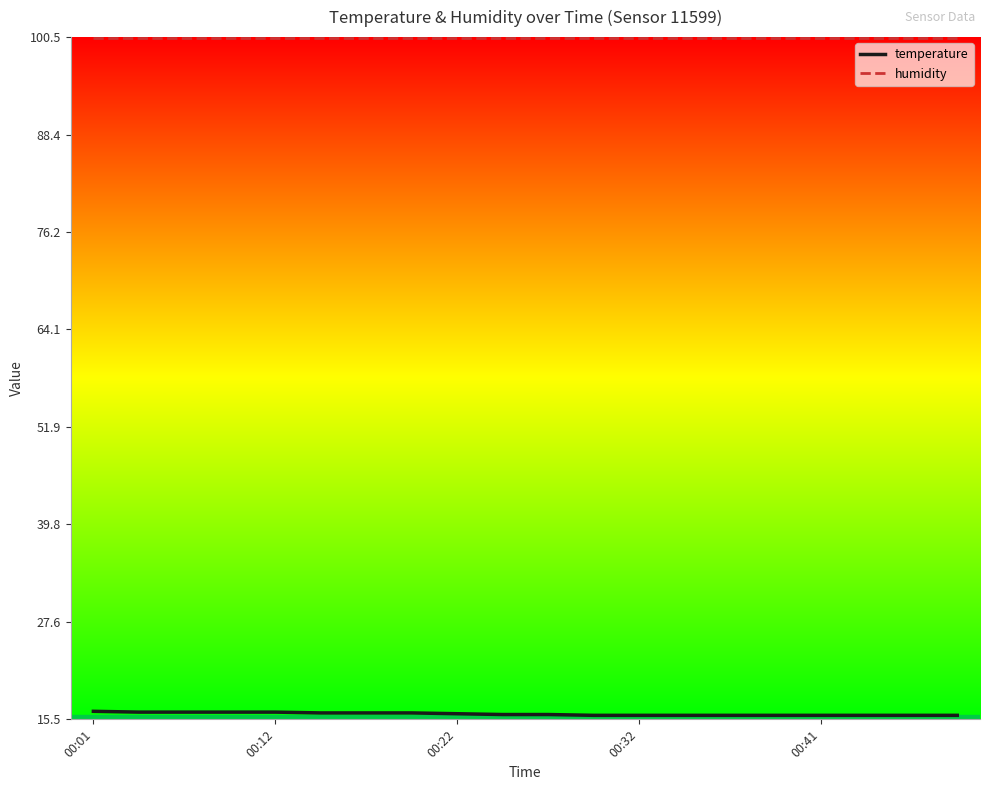

What is the minimum value for temperature?

16.0